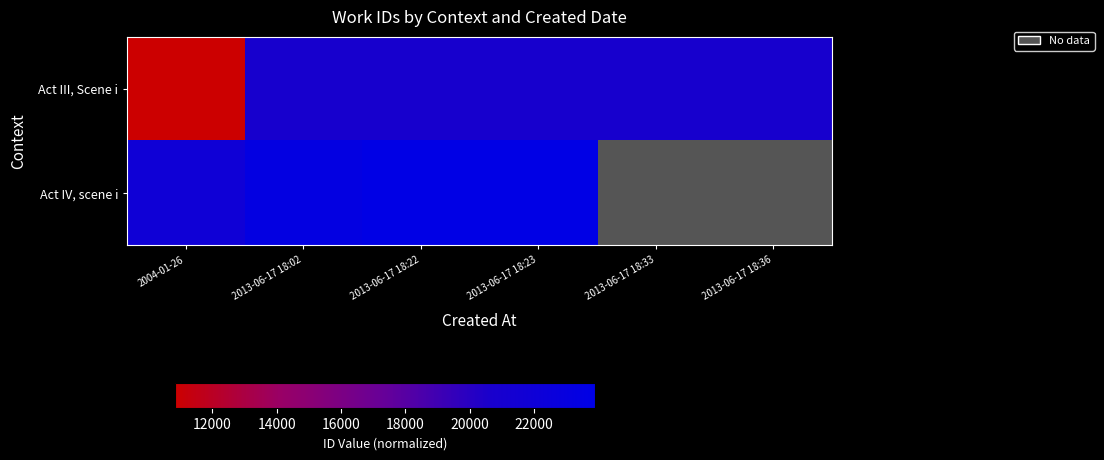

What is the difference between the Act III, Scene i values at 2013-06-17 18:33 and 2013-06-17 18:22?

4.0